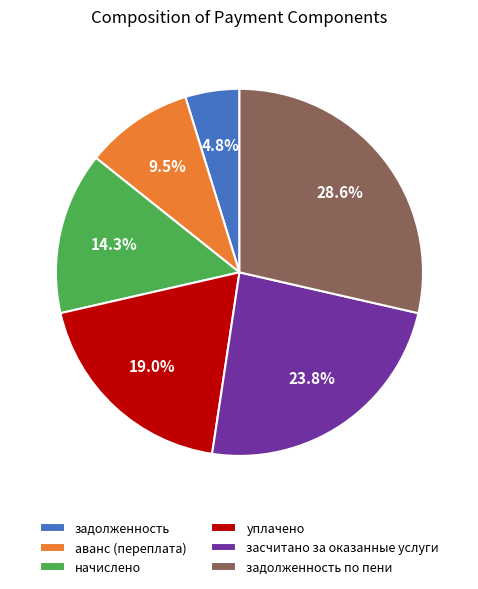

Is it true that начислено is 27% of the pie?

False